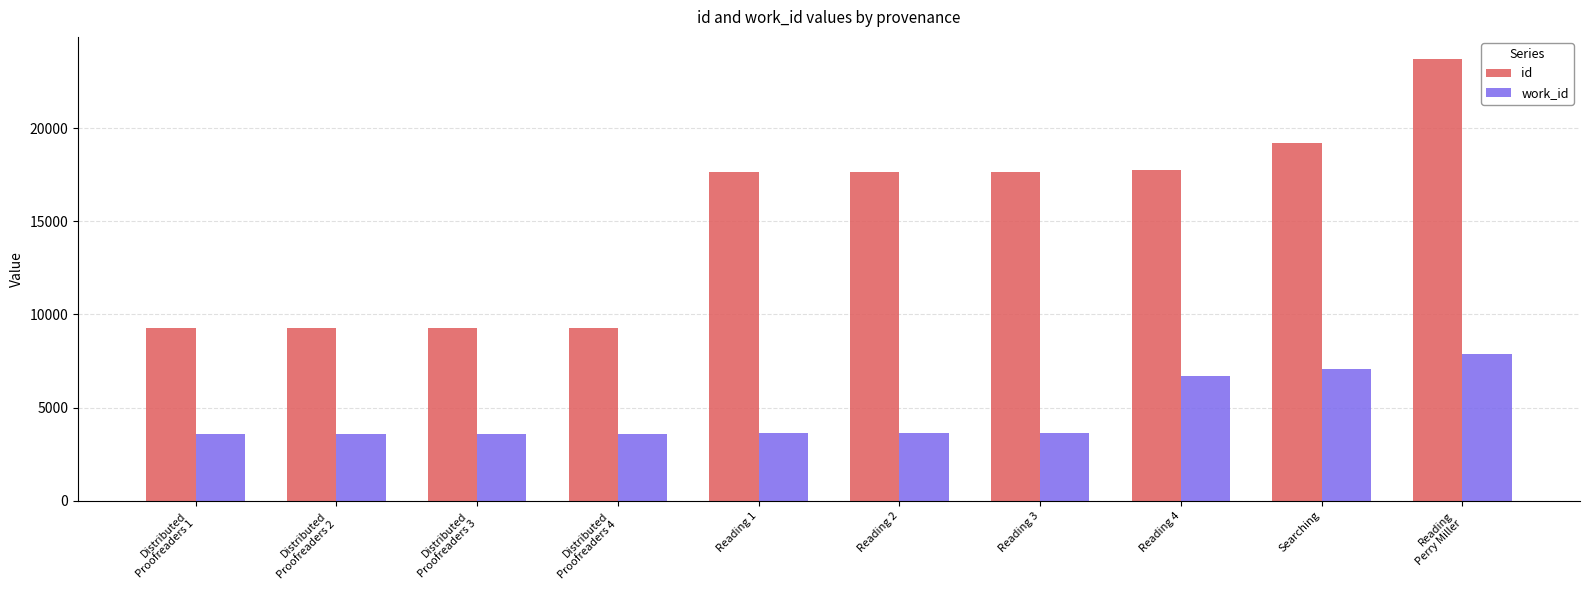

What is the label of the 1st bar from the left?

Distributed
Proofreaders 1